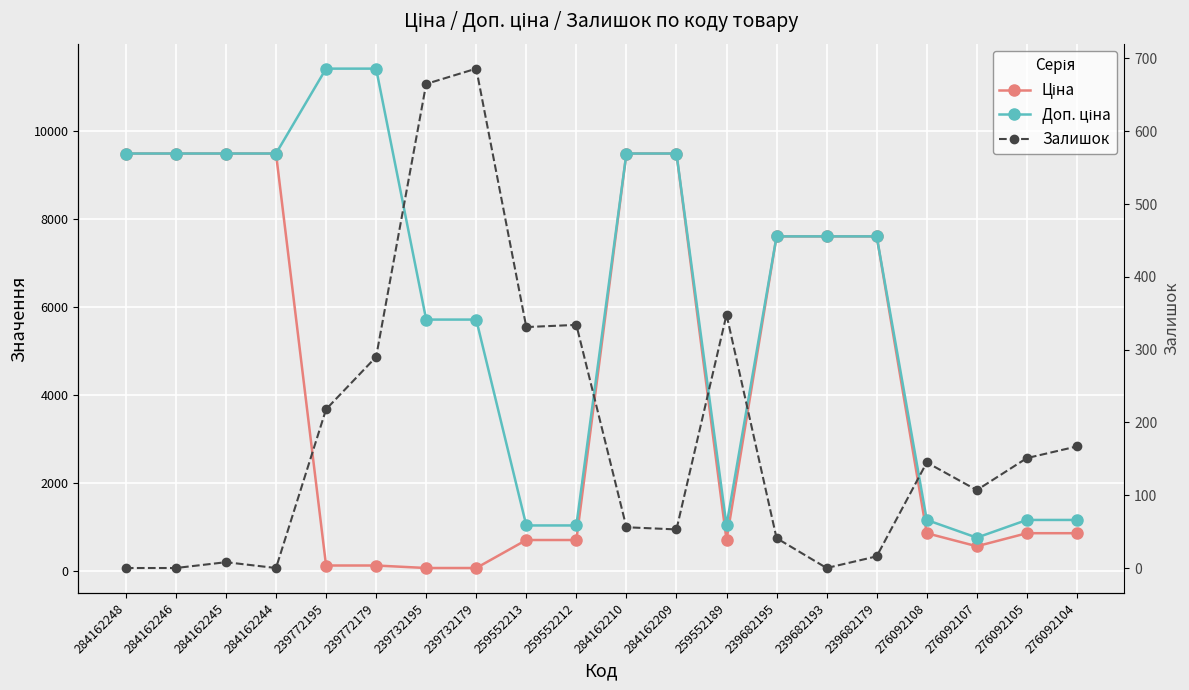

What position from the left is 276092105?

19